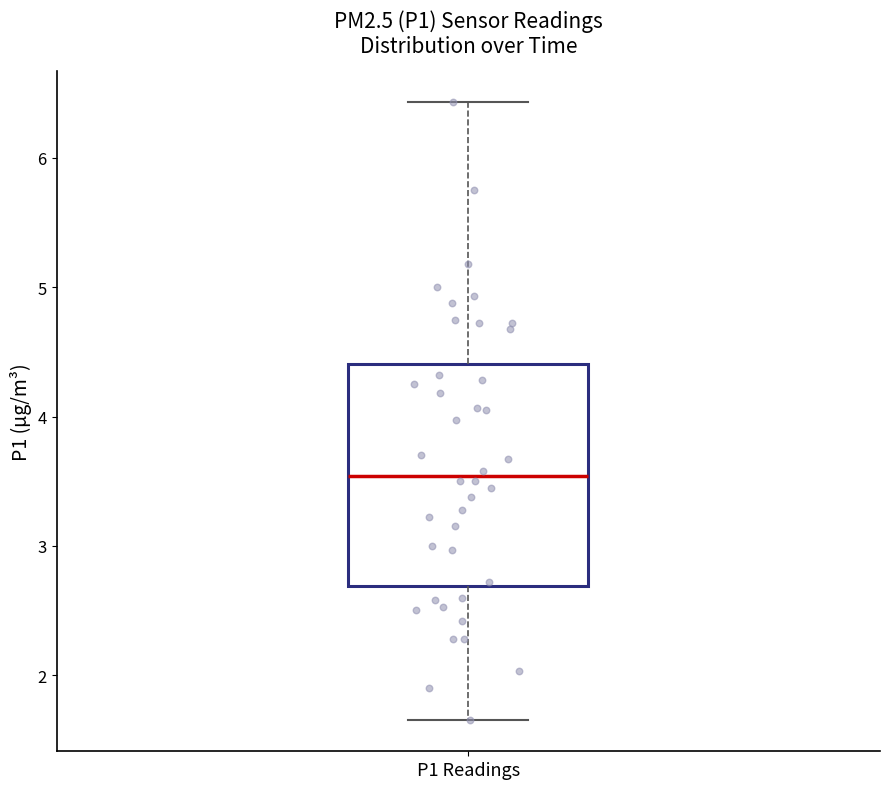

Where is the lower edge of the box for P1 Readings on the y-axis? The values are not printed on the chart, so give them approximately, as read against the axis.

2.7